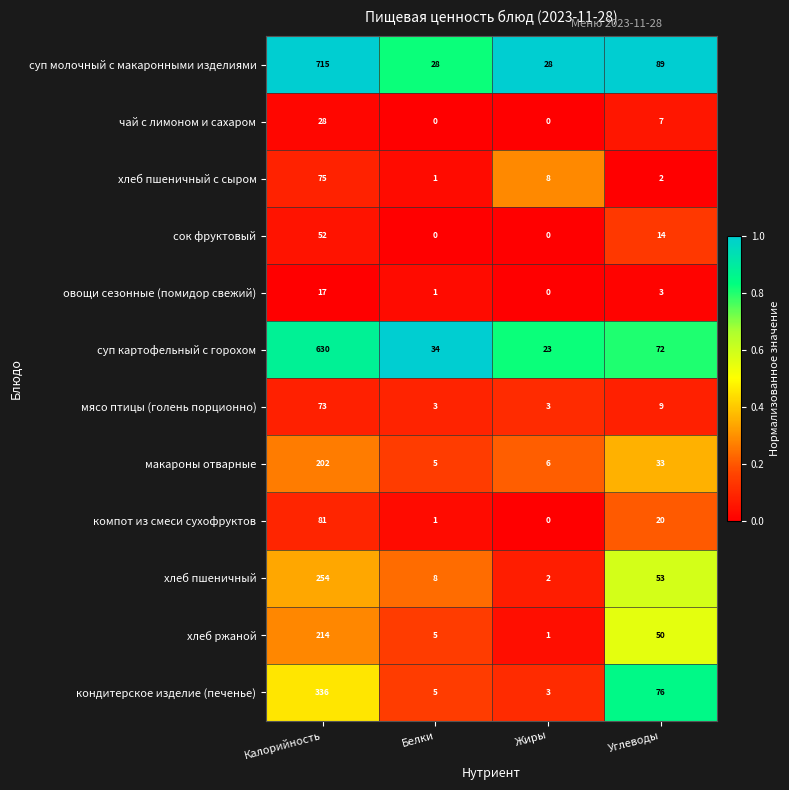

What is the sum of all суп молочный с макаронными изделиями values?

860